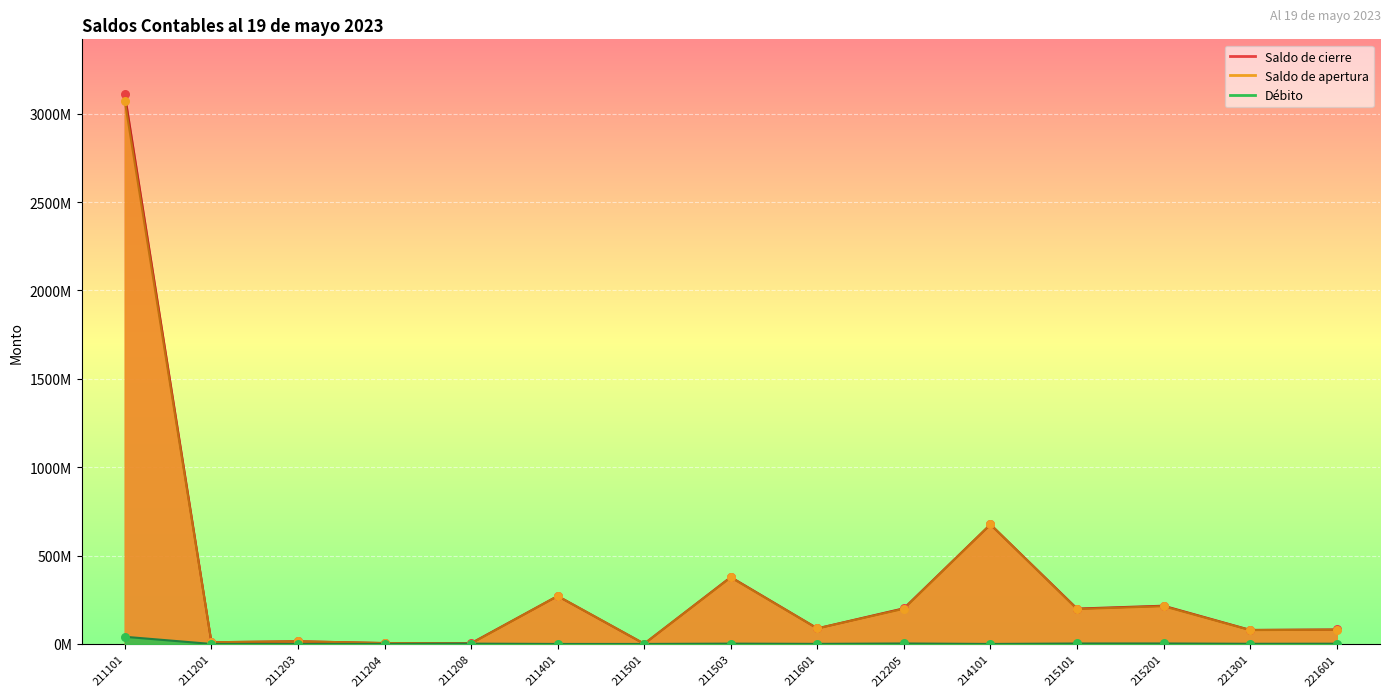

At which category is the sum across all series the highest?

211101